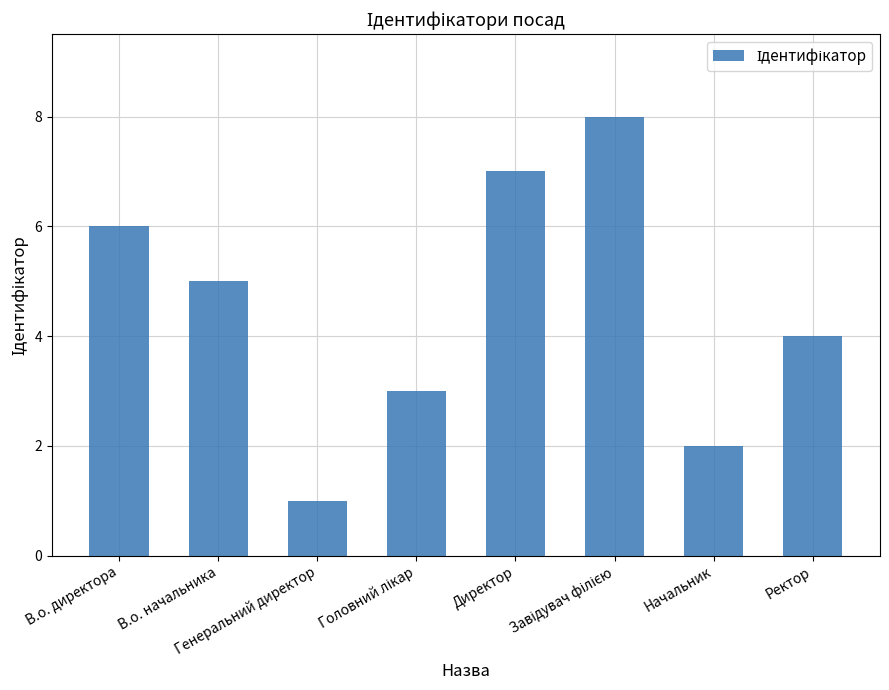

Reading right to left, extract all data points from this chart.

4	2	8	7	3	1	5	6